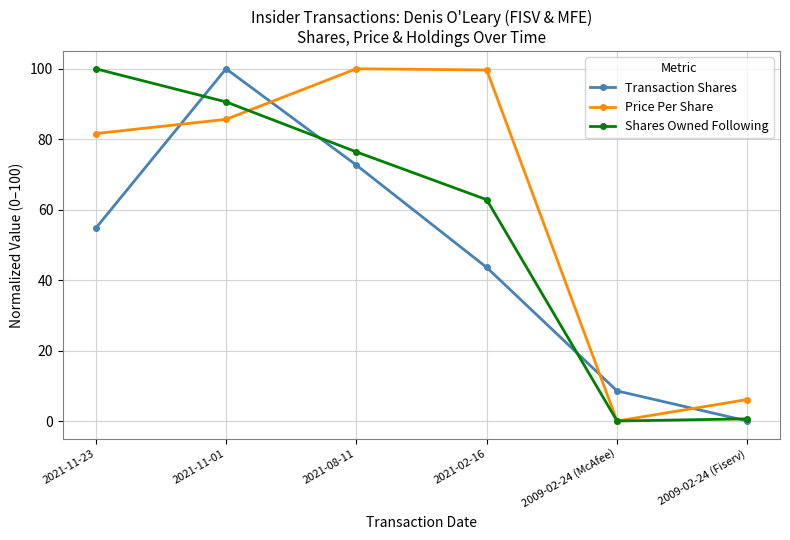

Rank the series by their average value, from lowest to highest.

Transaction Shares, Shares Owned Following, Price Per Share